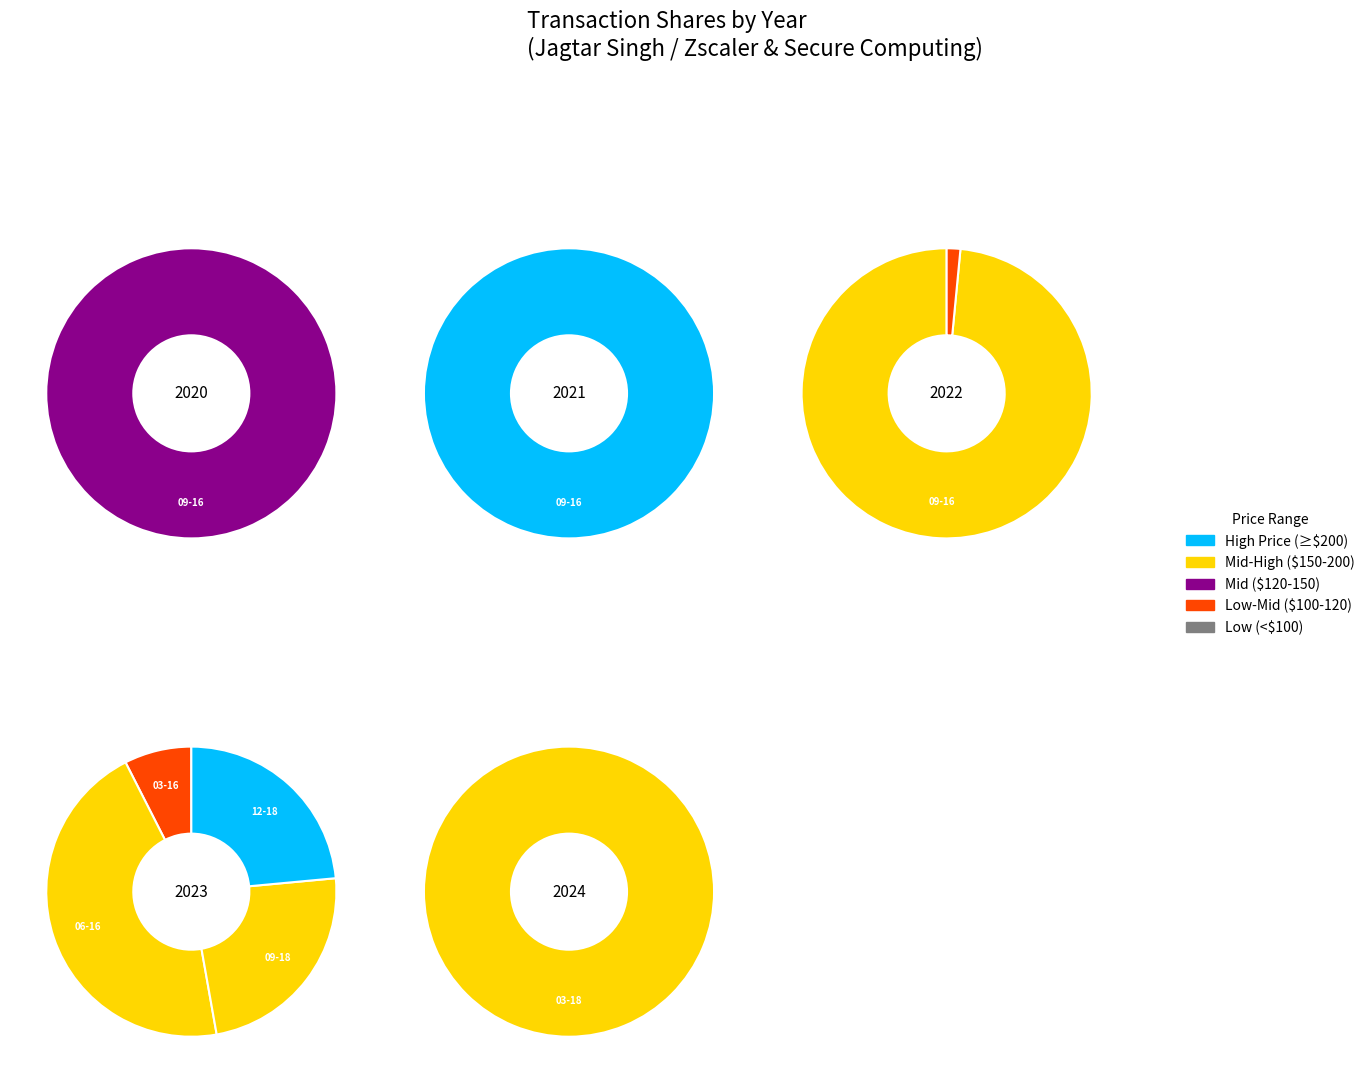

Combined, do 2023-12-18 and 2021-09-16 account for over 50%?

No